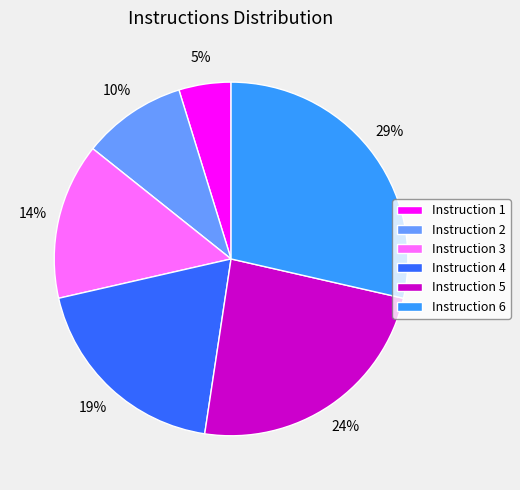

Count the number of slices in the pie.

6